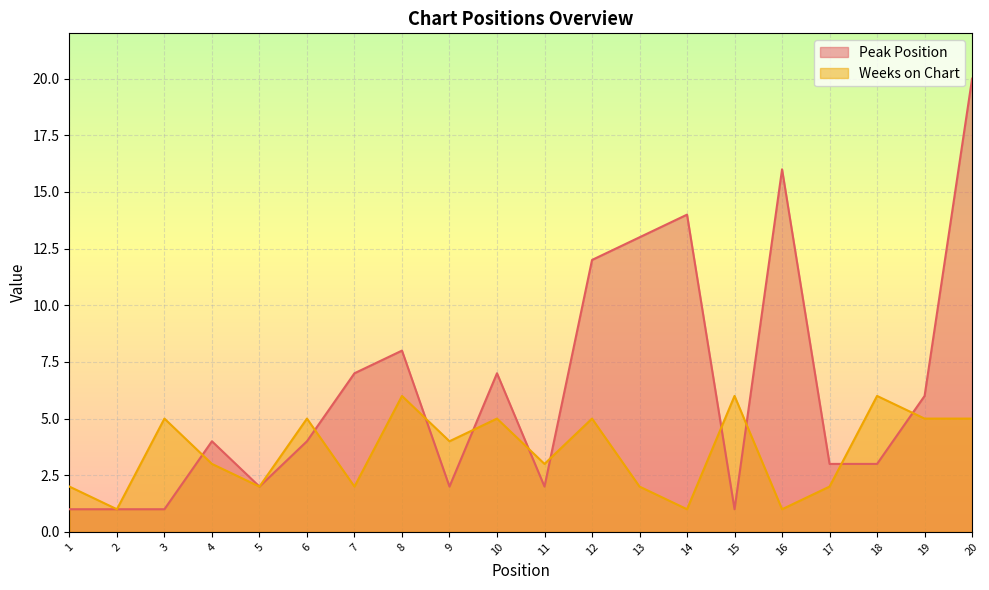

At 19, list the series in order from smallest to largest.

Weeks on Chart, Peak Position